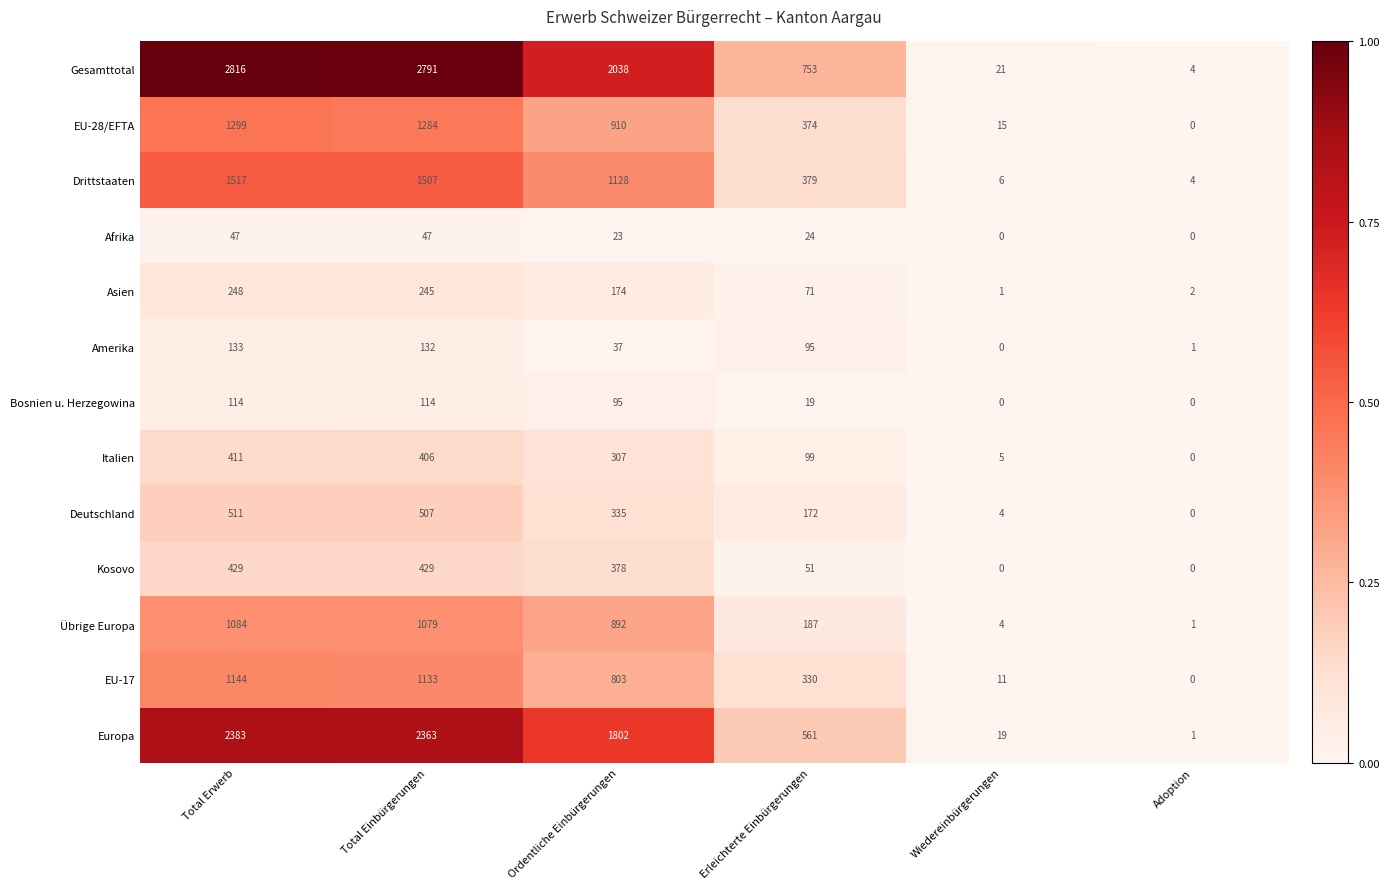

Where does the Drittstaaten series first go above 1128?

Total Erwerb